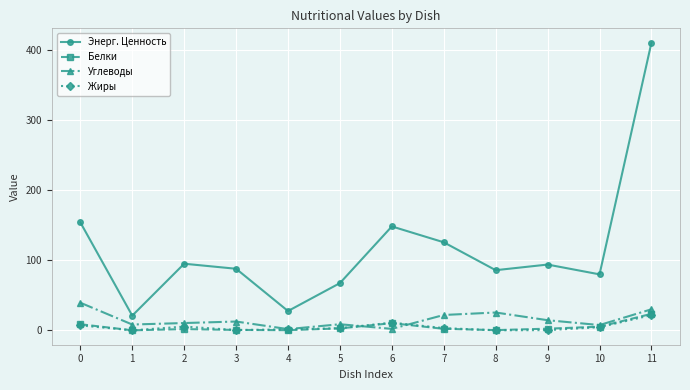

True or false: Энерг. Ценность and Углеводы cross at least once.

False